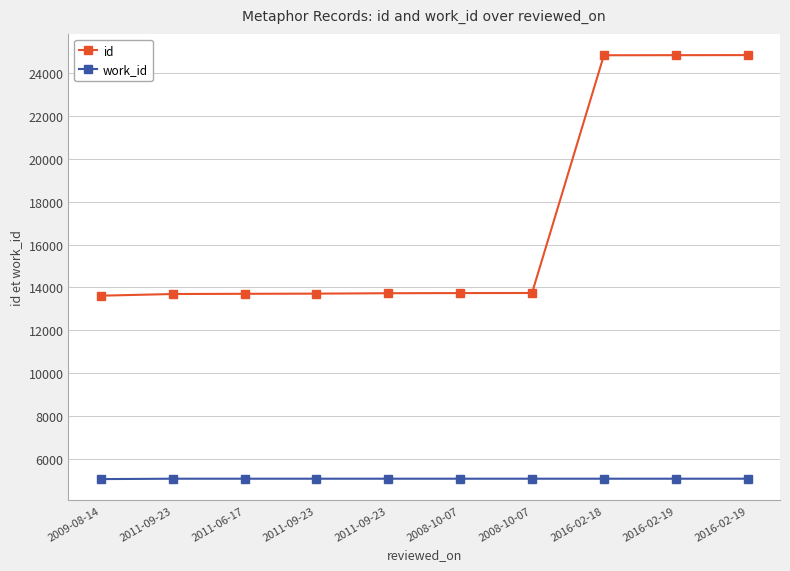

Which category has the highest value in the id series?

2016-02-19